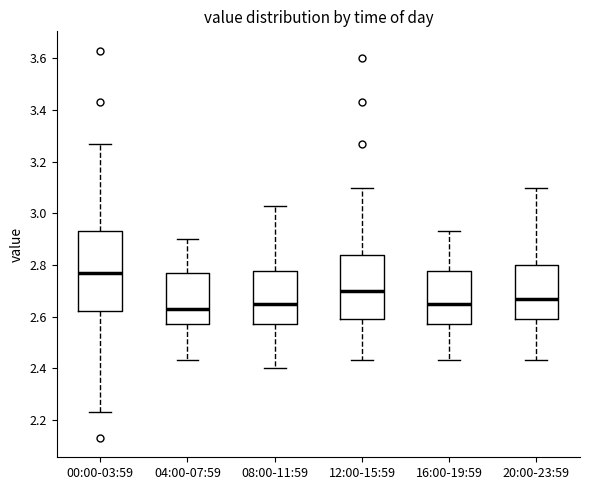

Which box's median line is the lowest?

04:00-07:59